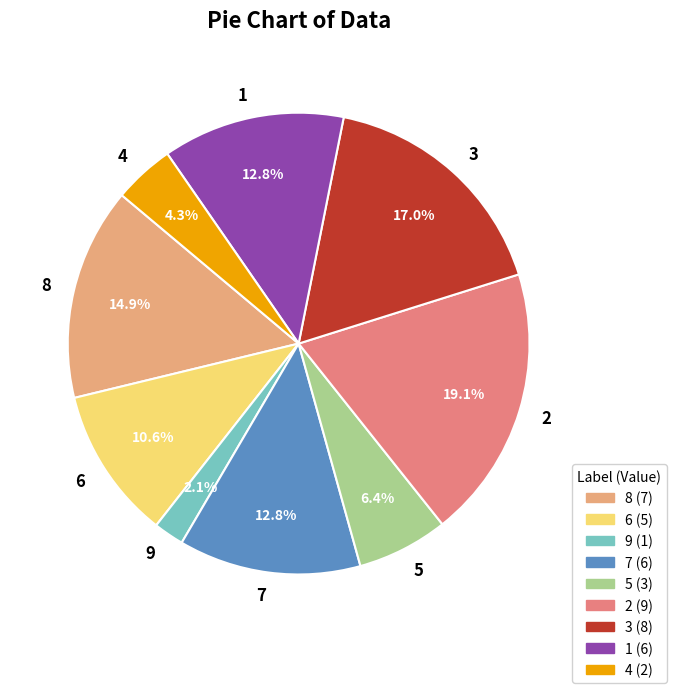

Is there a majority slice in this chart?

No